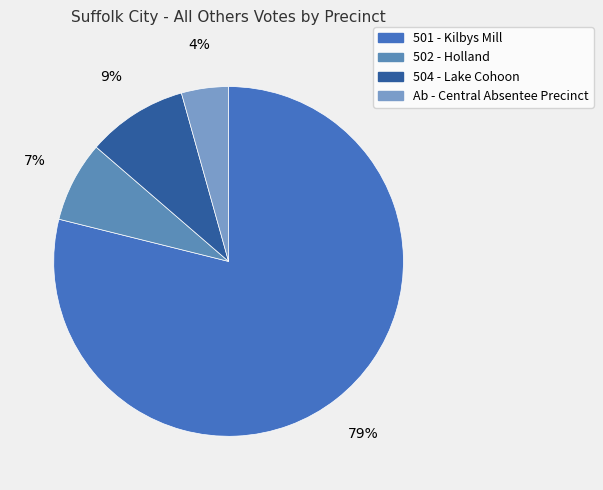

Which category accounts for the majority?

501 - Kilbys Mill